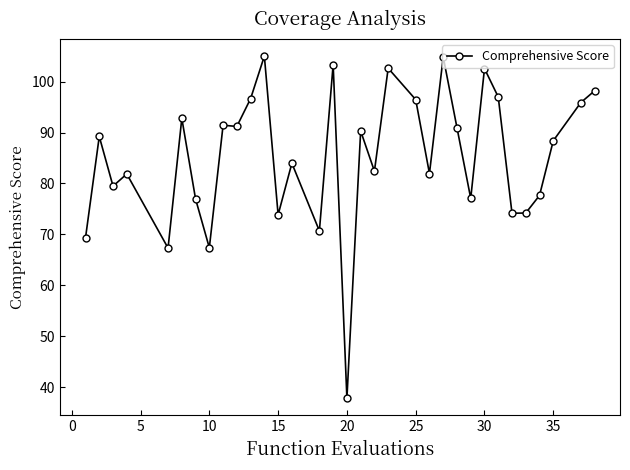

What is the value of the 26th point from the left?

102.6